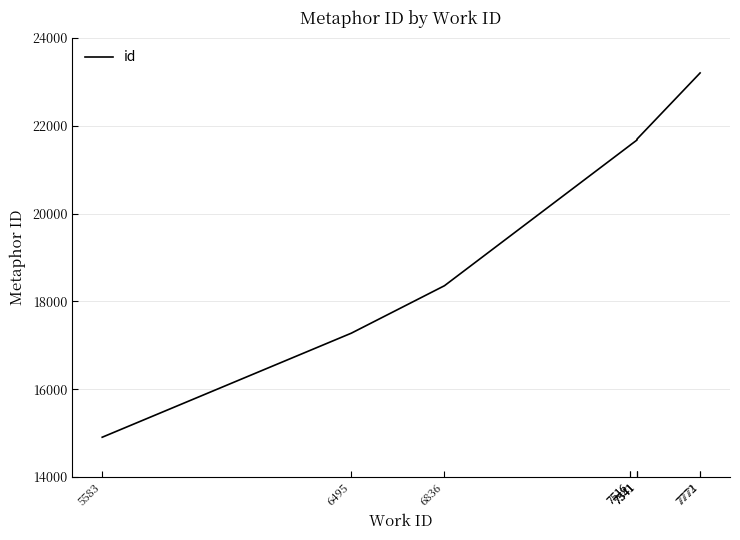

What is the change in value from 7541 to 7541?

+7